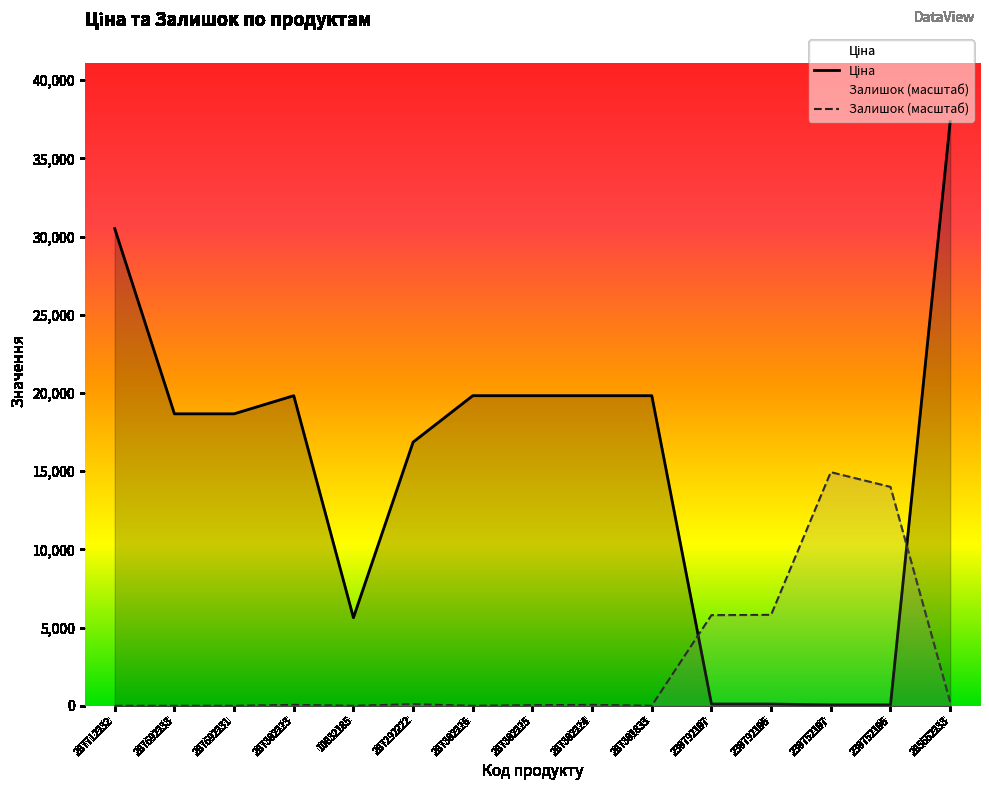

Reading left to right, transcribe all the data shown in this chart.

Ціна: 287712232=30512.3	287692233=18671.5	287692231=18671.5	287302223=19831.1	10832185=5636.0	287292222=16863.2	287302226=19831.1	287302225=19831.1	287302224=19831.1	287301833=19831.1	239792197=113.3	239792196=113.3	239752197=56.7	239752196=56.7	285652233=37343.0
Залишок (масштаб): 287712232=0.0	287692233=0.0	287692231=0.0	287302223=60.1	10832185=0.0	287292222=100.2	287302226=0.0	287302225=40.1	287302224=60.1	287301833=0.0	239792197=5794.4	239792196=5814.5	239752197=14937.2	239752196=13994.9	285652233=240.6